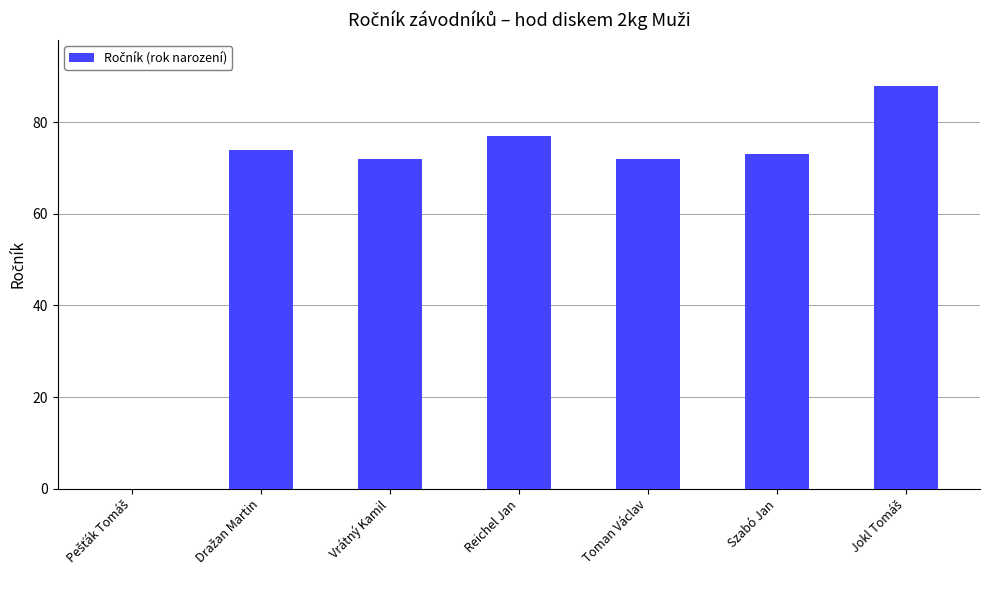

What is the approximate value at Szabó Jan, to the nearest 10?

70